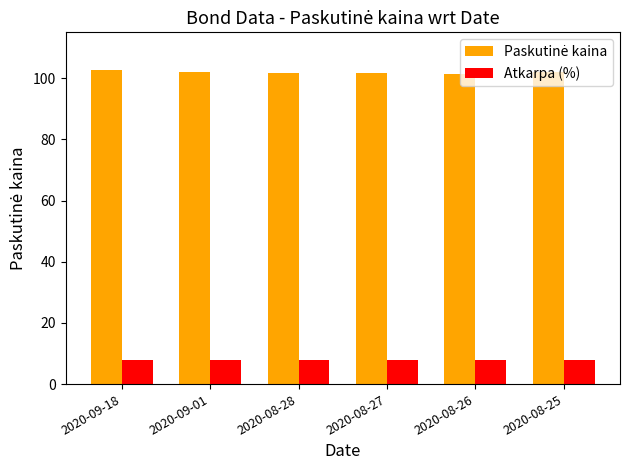

What is the average value of the Atkarpa (%) series?

8.0